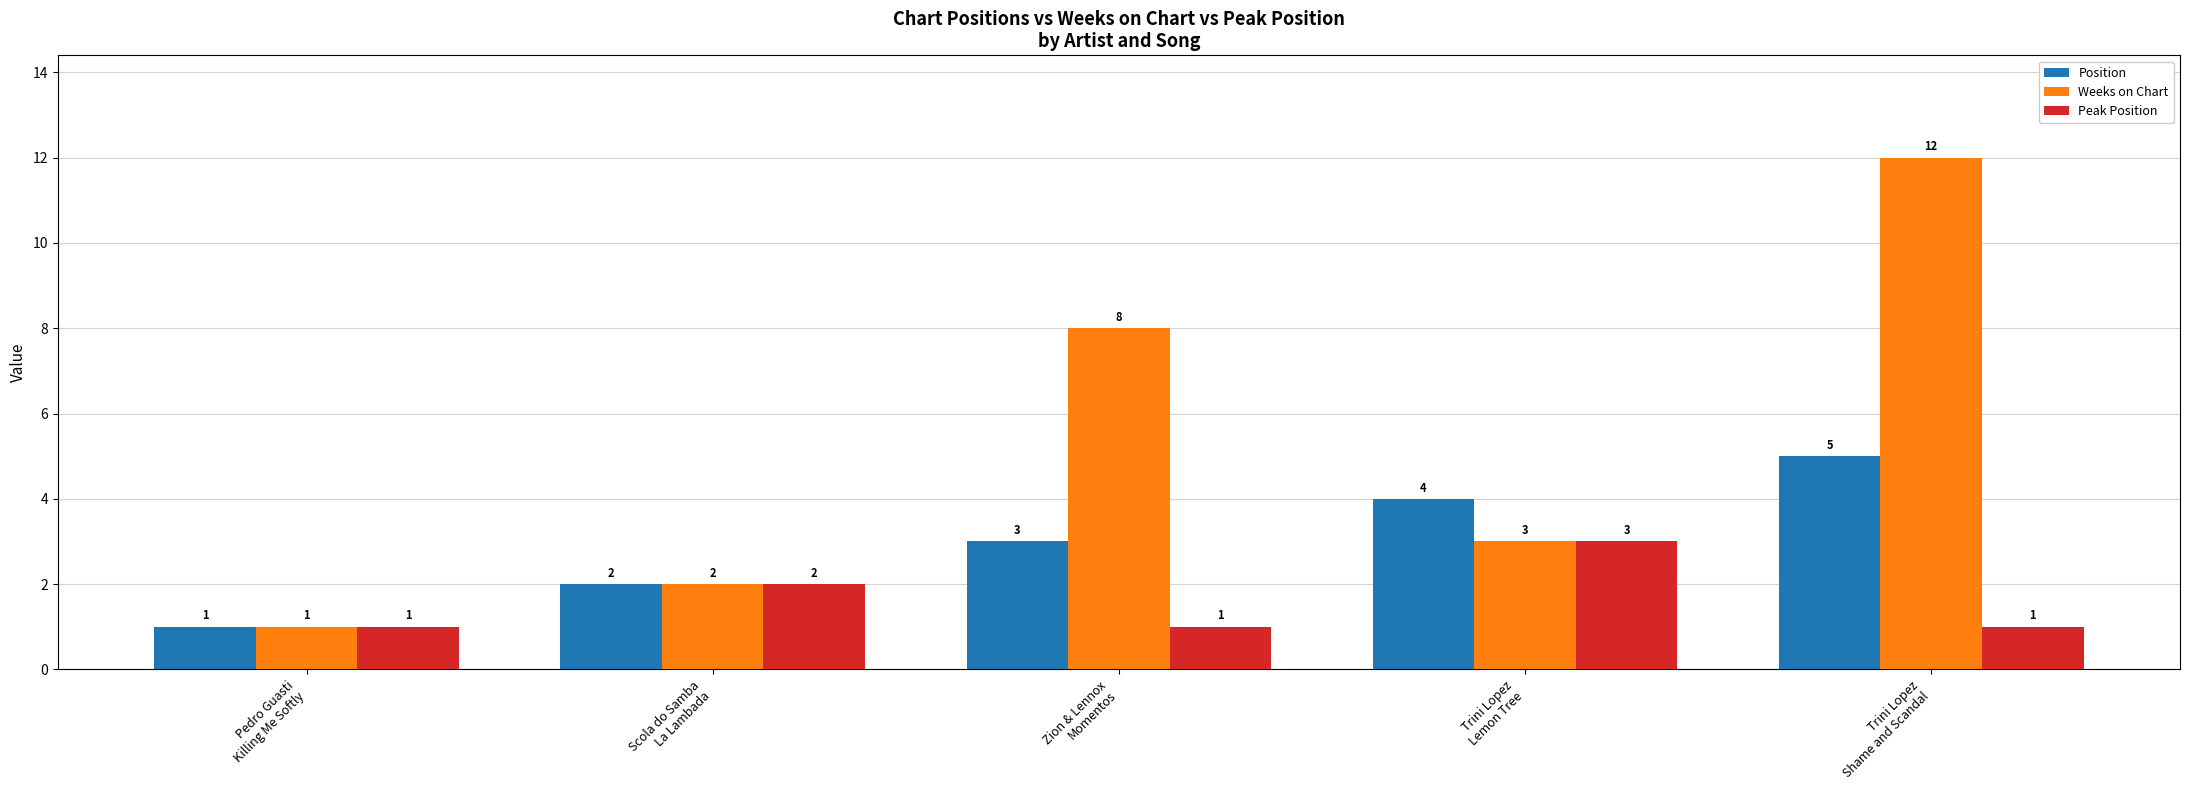

At how many categories does at least one series exceed 7?

2